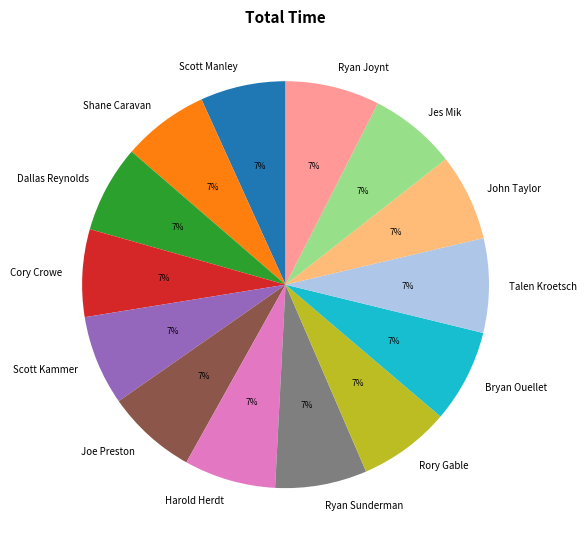

Does Harold Herdt account for over 50% of the chart?

No